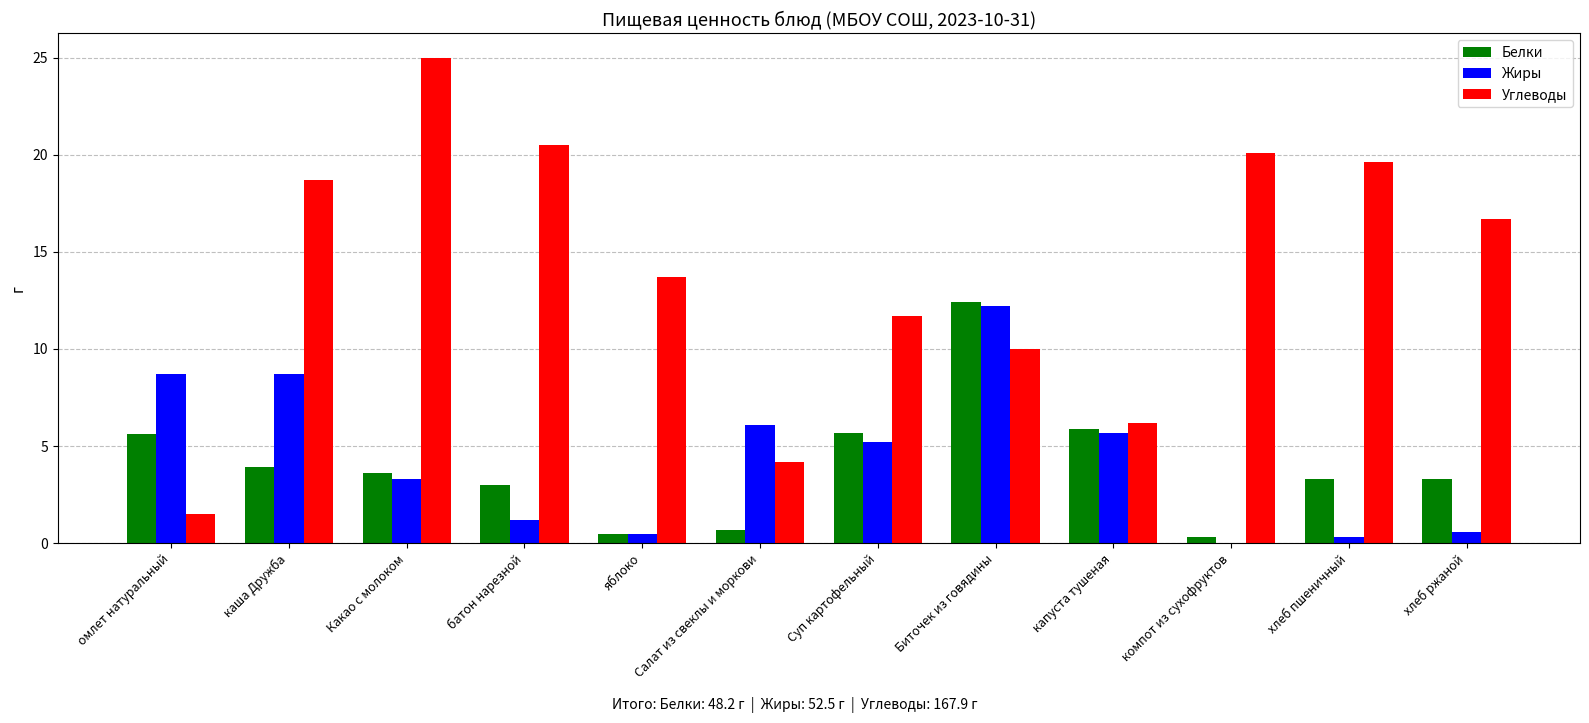

Is the value of Белки at Какао с молоком greater than the value of Жиры at хлеб ржаной?

Yes